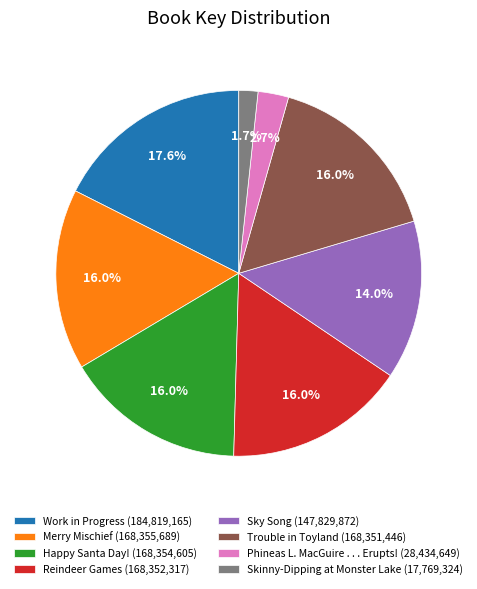

What is the largest slice in the pie chart?

Work in Progress